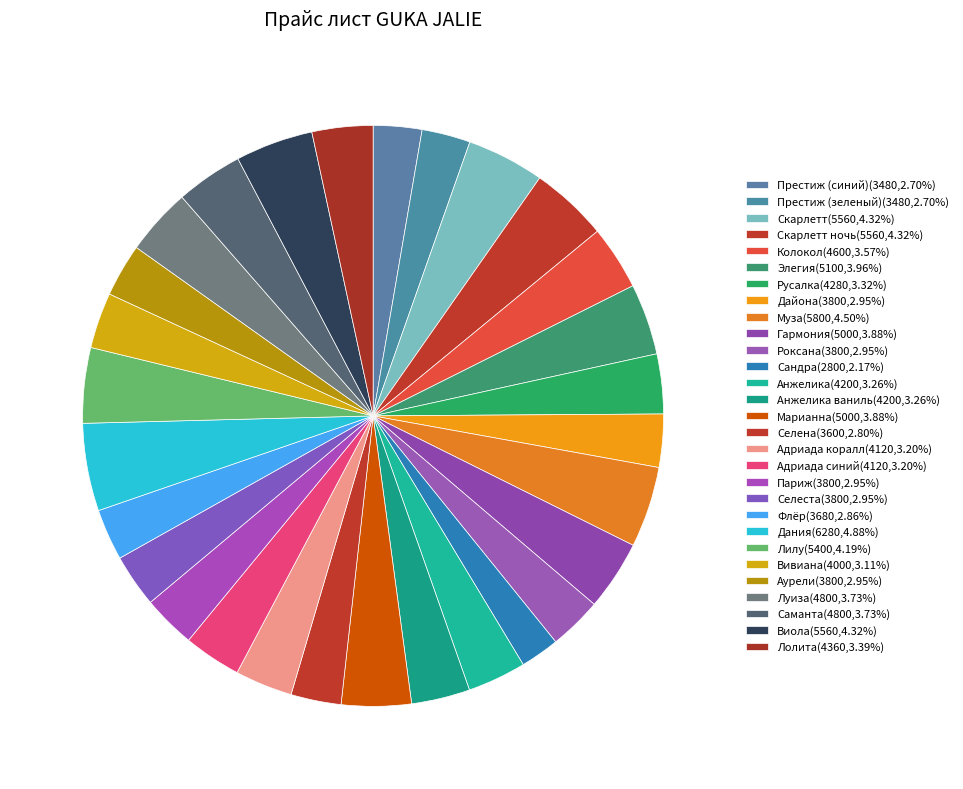

What is the smallest slice in the pie chart?

Сандра